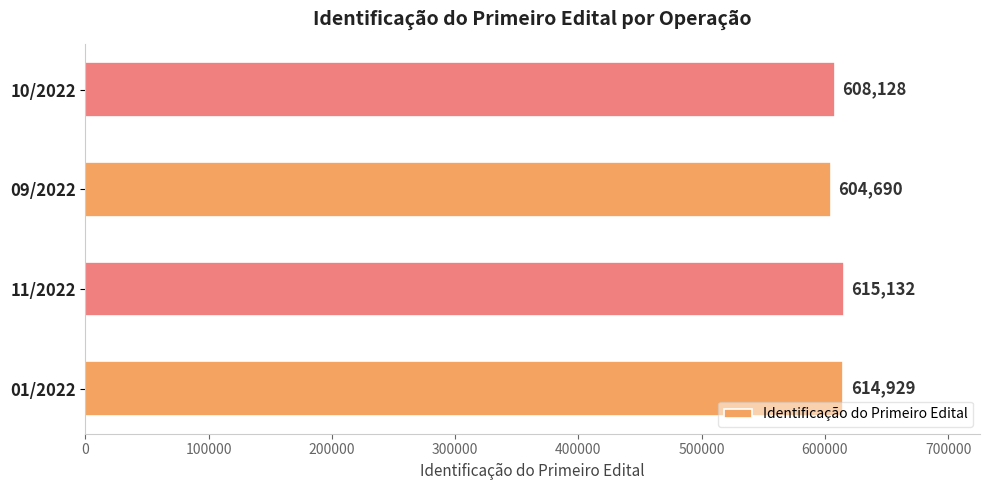

Does the chart contain any negative values?

No